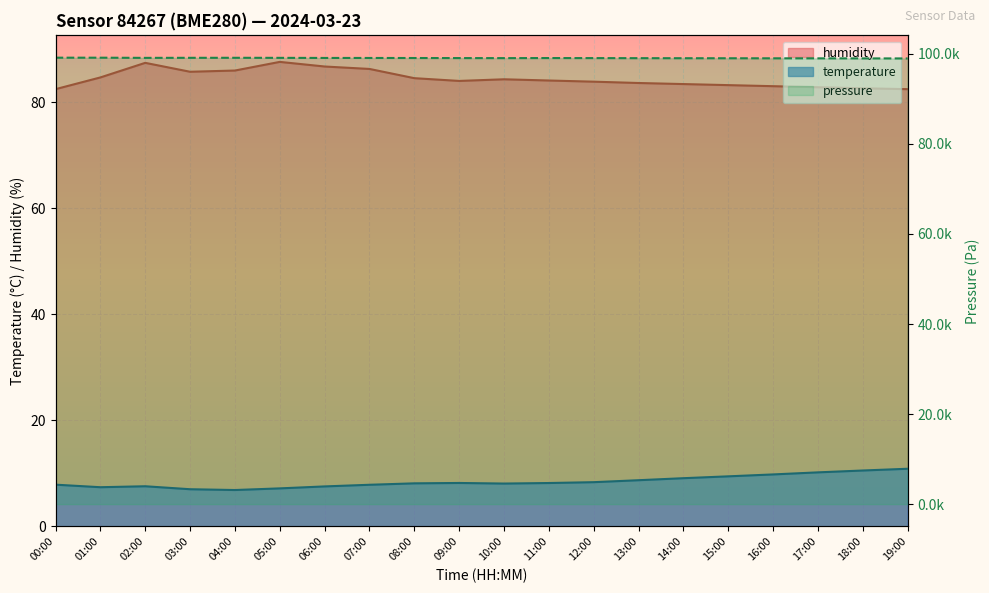

What is the difference between the maximum and minimum values in the temperature series?

4.0